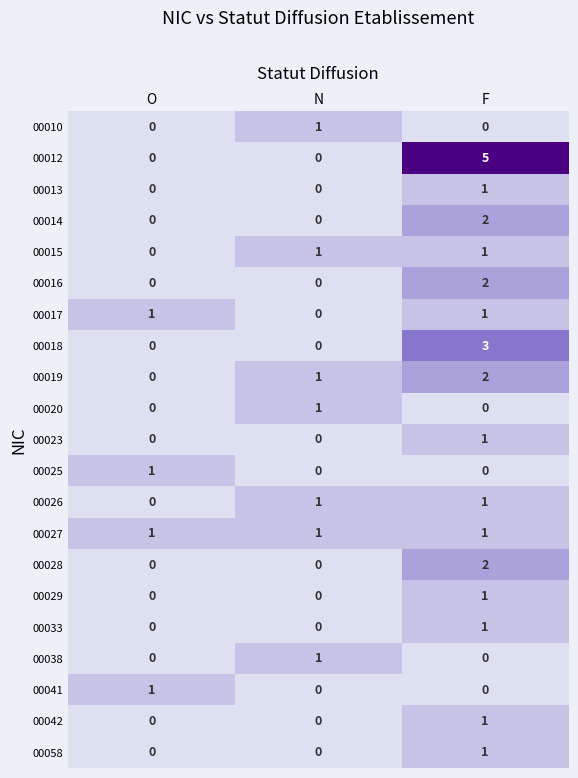

Count the number of categories in the chart.

3